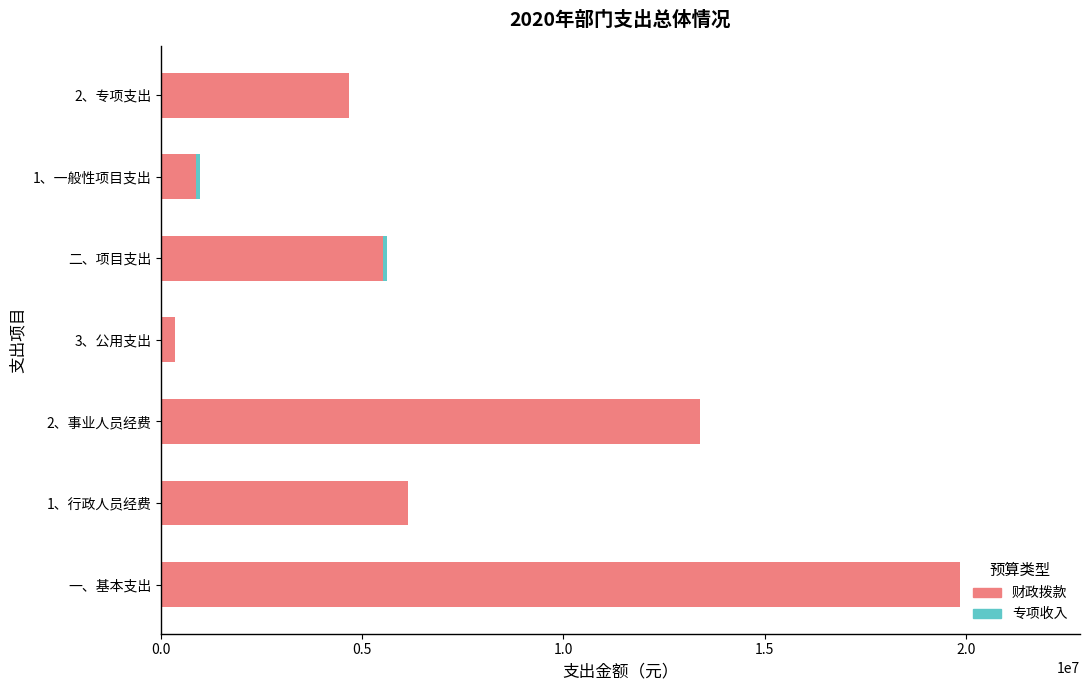

Is it true that 财政拨款 equals 5526142.1 at 二、项目支出?

True